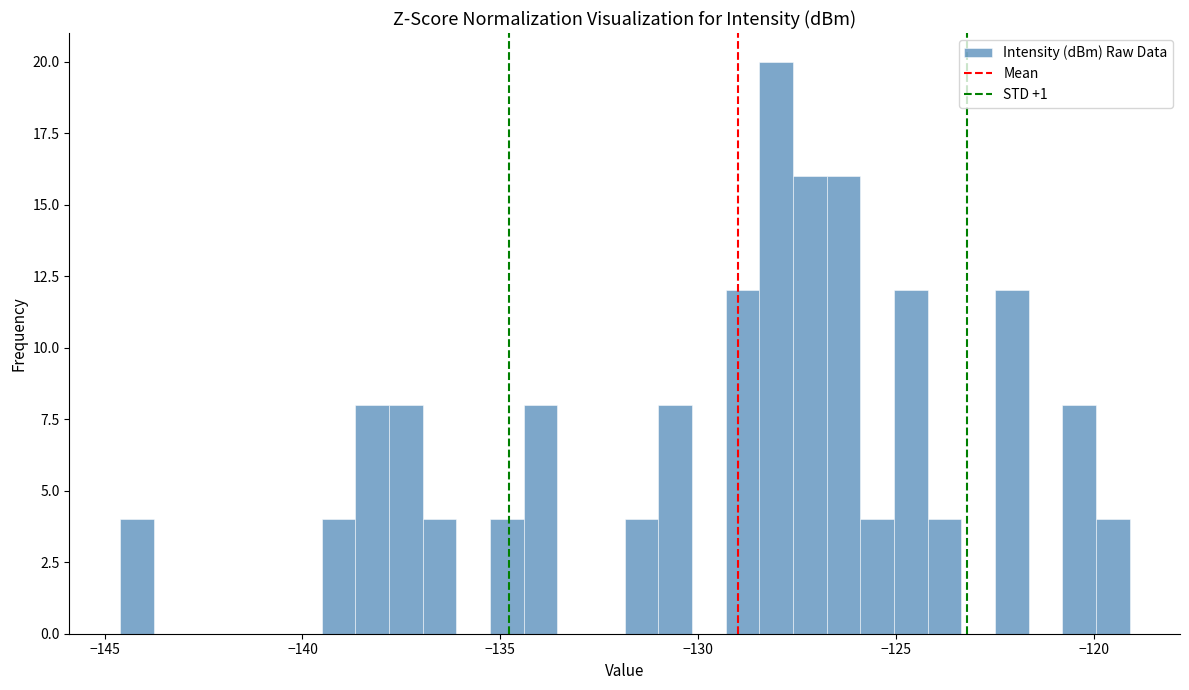

Read against the x-axis, roughly where is the centre of the tallest bar?

-128.0